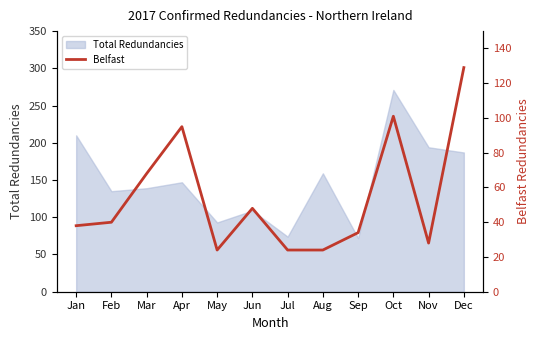

Reading left to right, list all the values displayed in this chart.

38	40	68	95	24	48	24	24	34	101	28	129